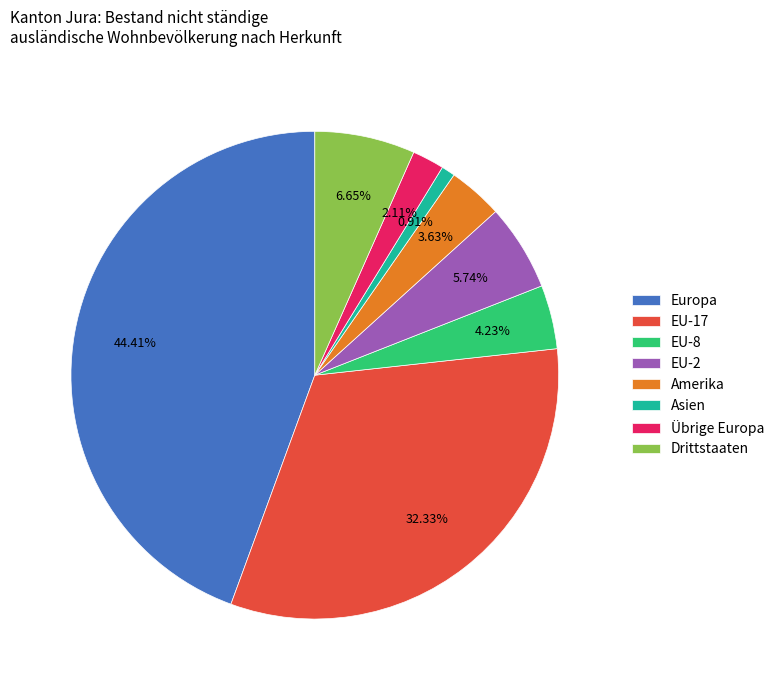

The Europa slice represents 44% of the pie. True or false?

True